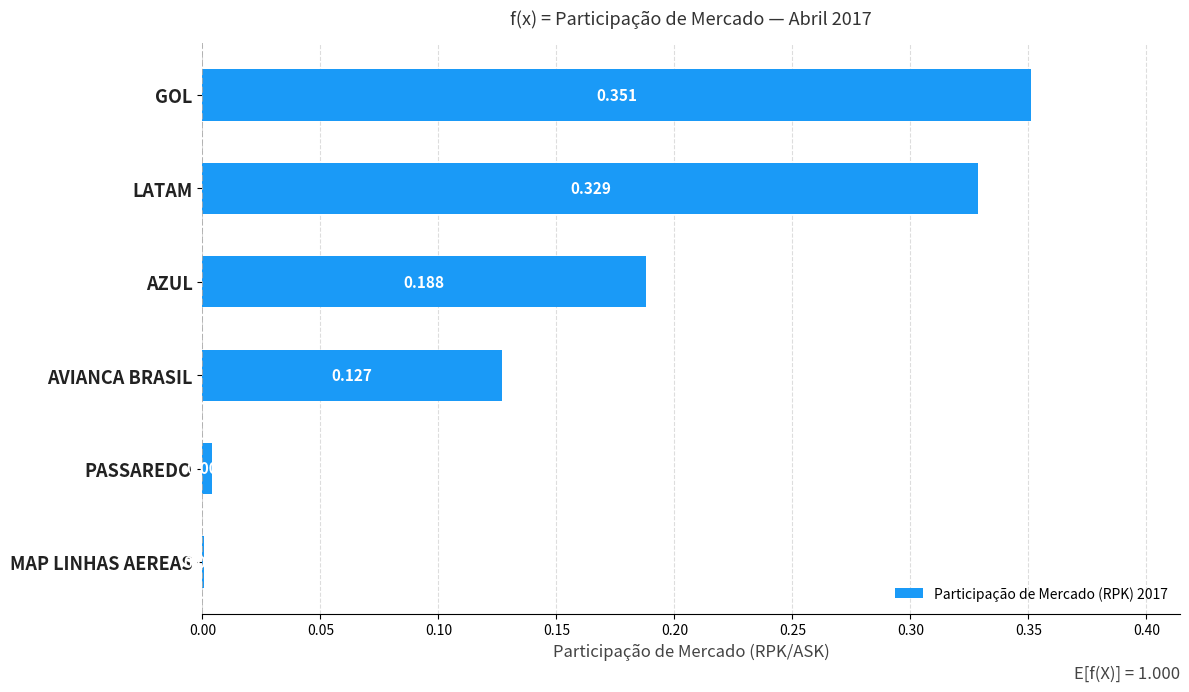

At which label is the value closest to 0?

MAP LINHAS AEREAS